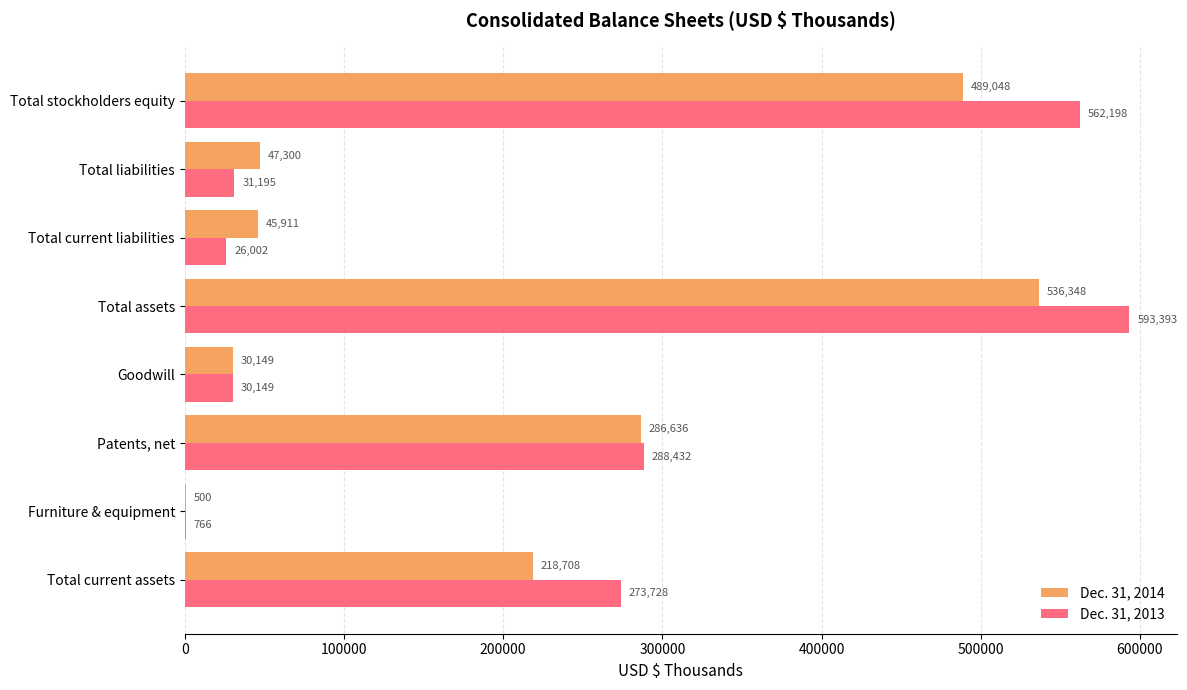

How many distinct data groups are displayed?

2